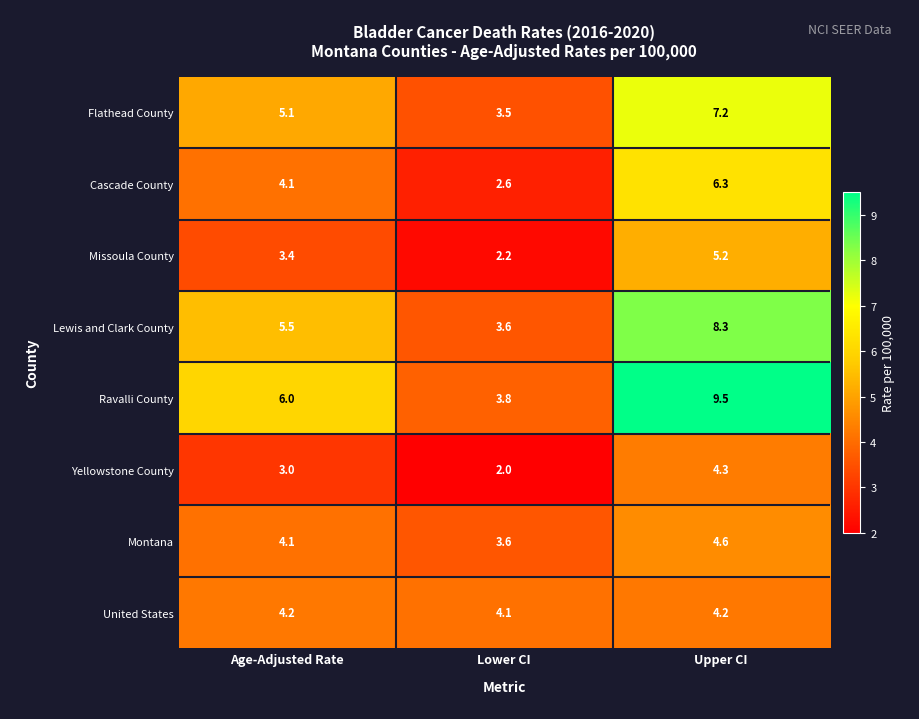

What is the difference between the maximum and minimum values in the Montana series?

1.0